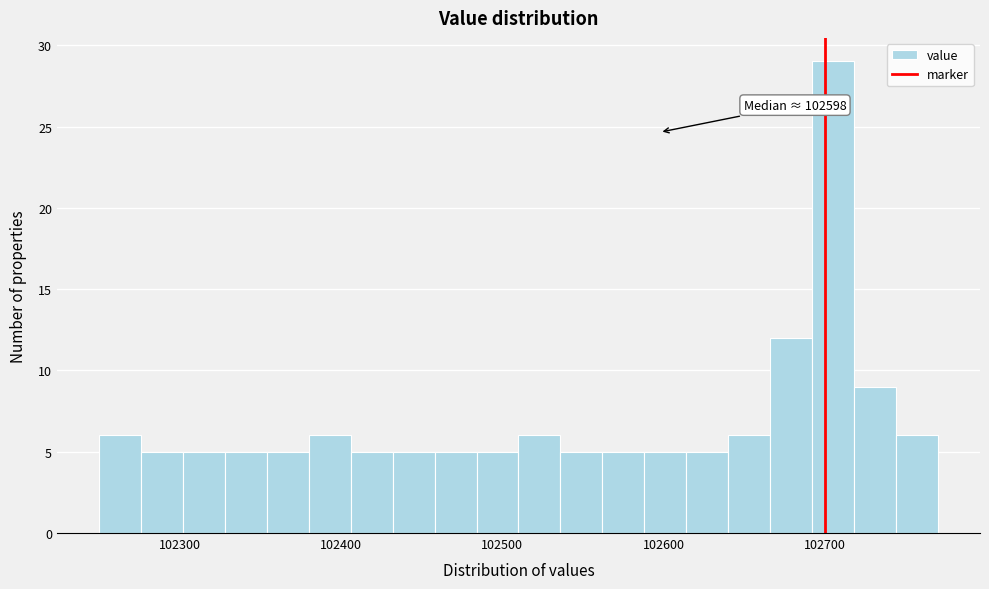

Around what value on the x-axis is the tallest bar? Give the approximate position of its centre, as read against the axis.

102710